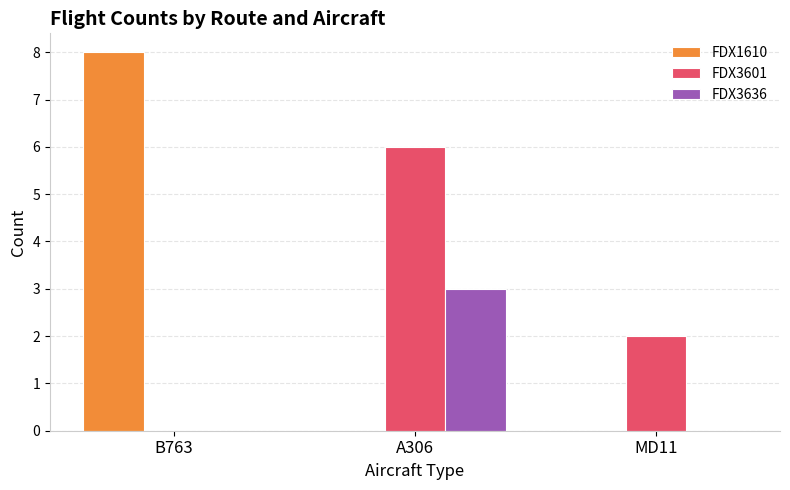

The FDX1610 series shows 5 at A306. True or false?

False